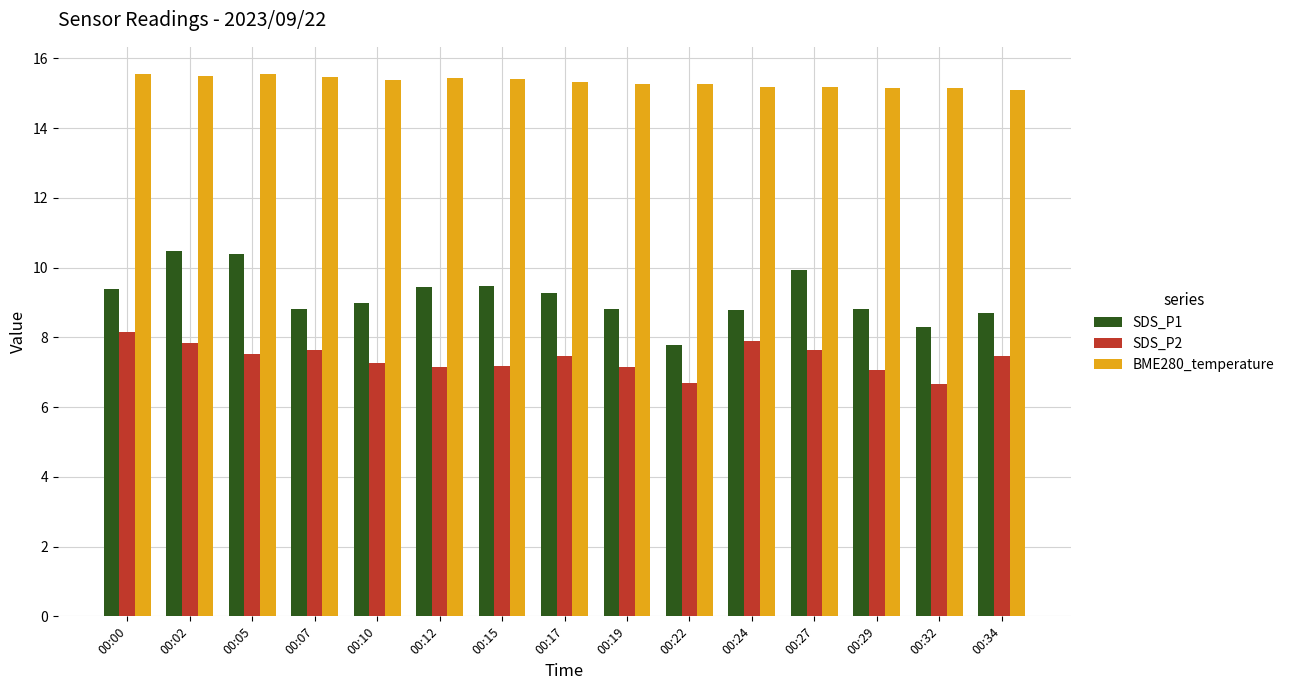

Is it true that SDS_P2 equals 7.7 at 00:27?

True